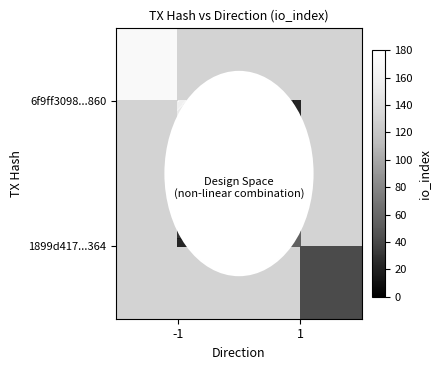

Which has a higher value, -1 or 1?

1